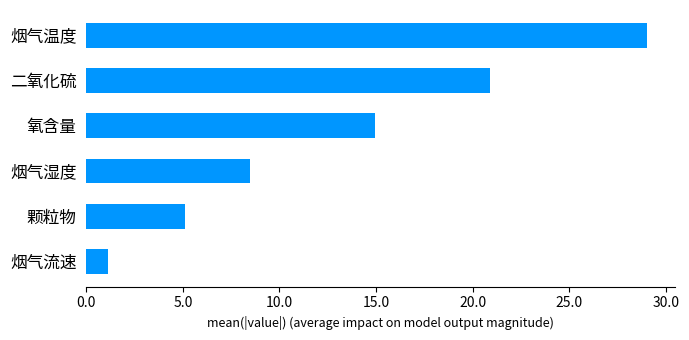

How many data points are less than 14?

3